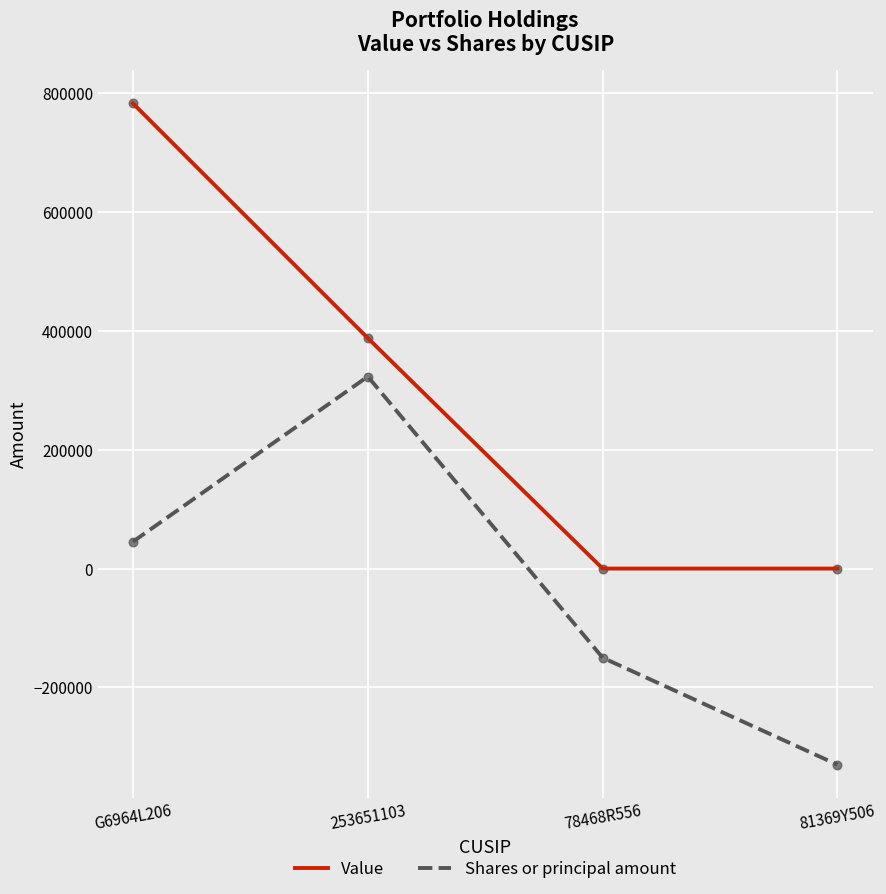

At which category is the sum across all series the highest?

G6964L206